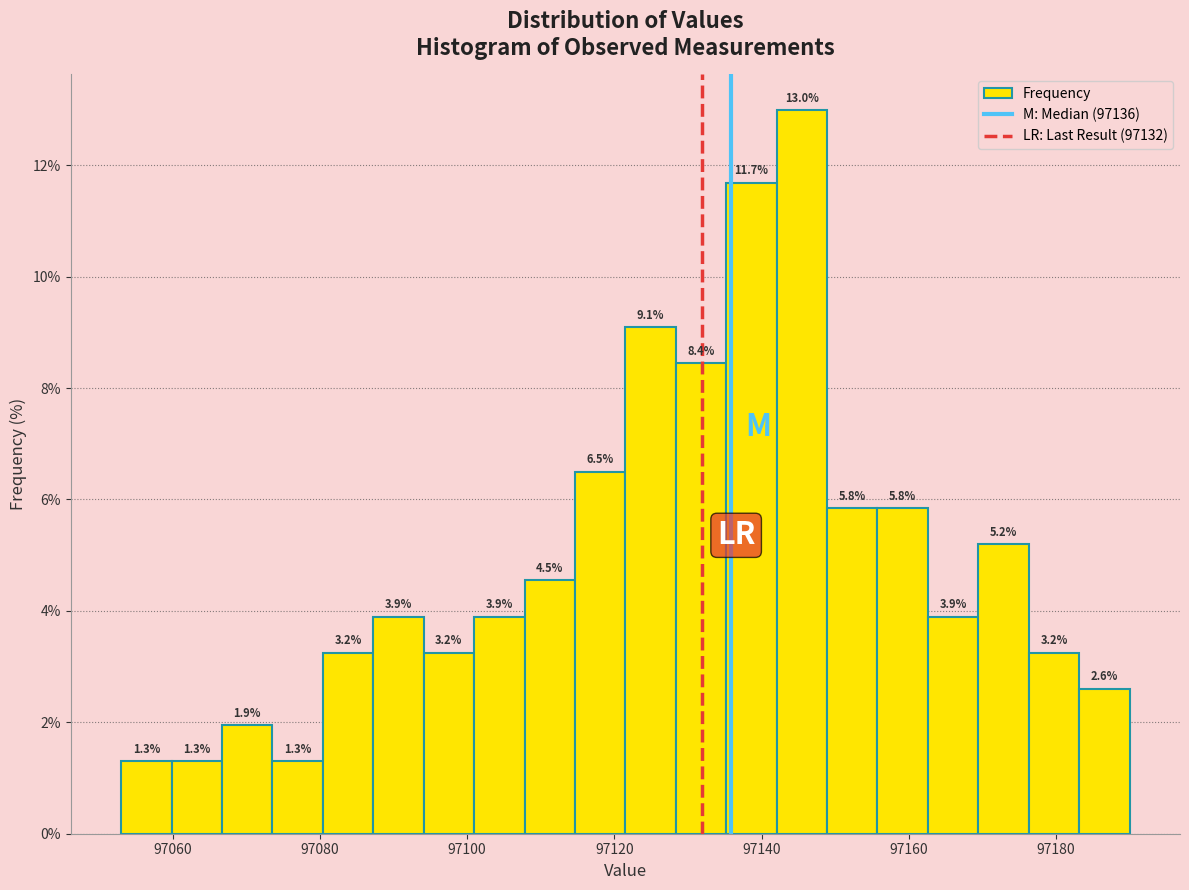

Read against the x-axis, roughly where is the centre of the tallest bar?

97146